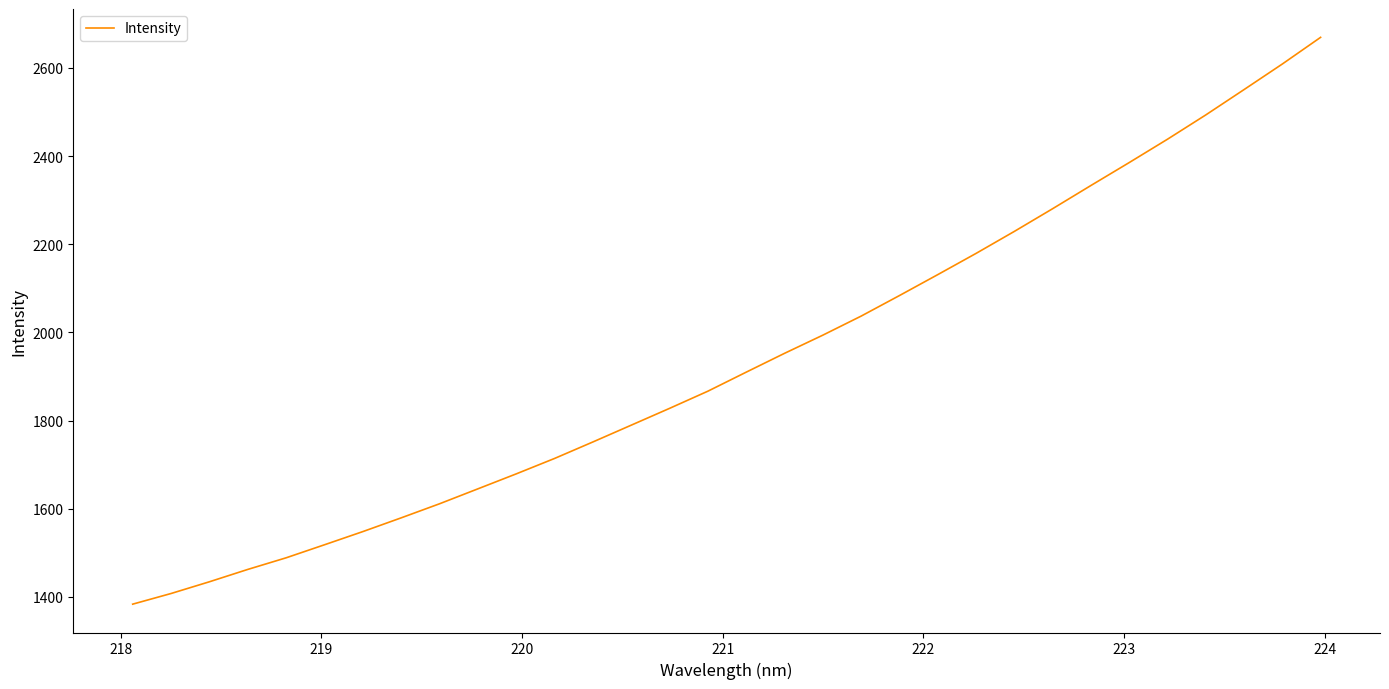

What is the greatest value displayed?

2669.4